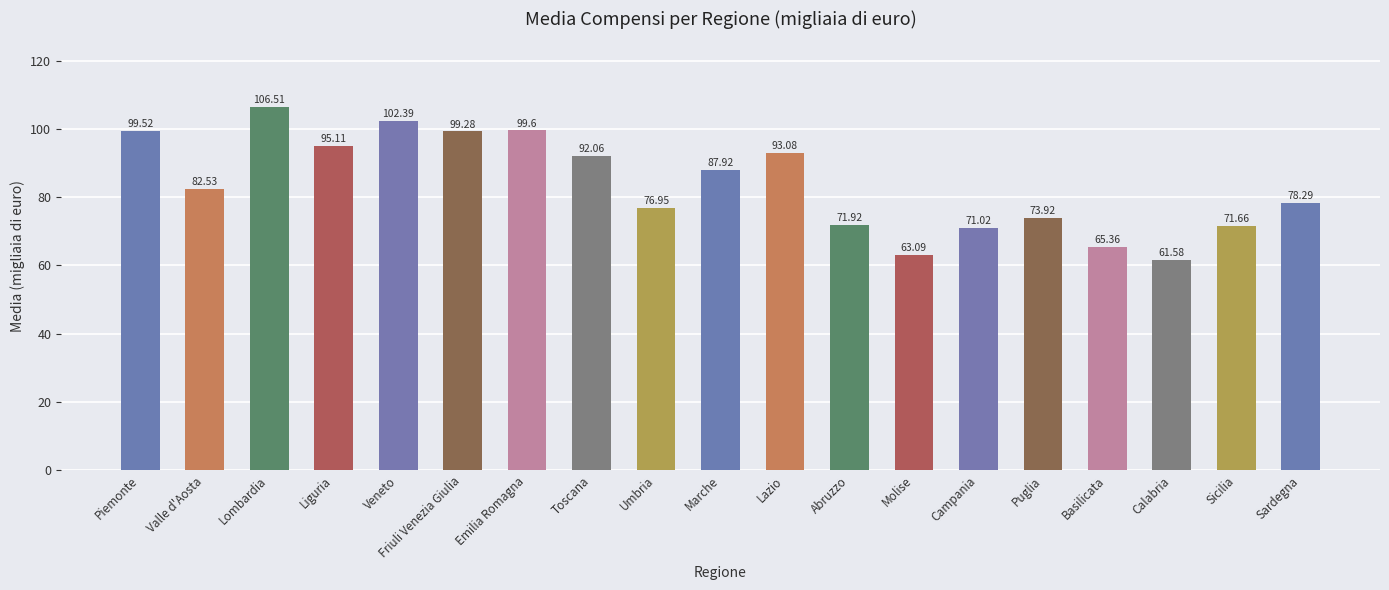

What is the approximate value at Sicilia?

71.7